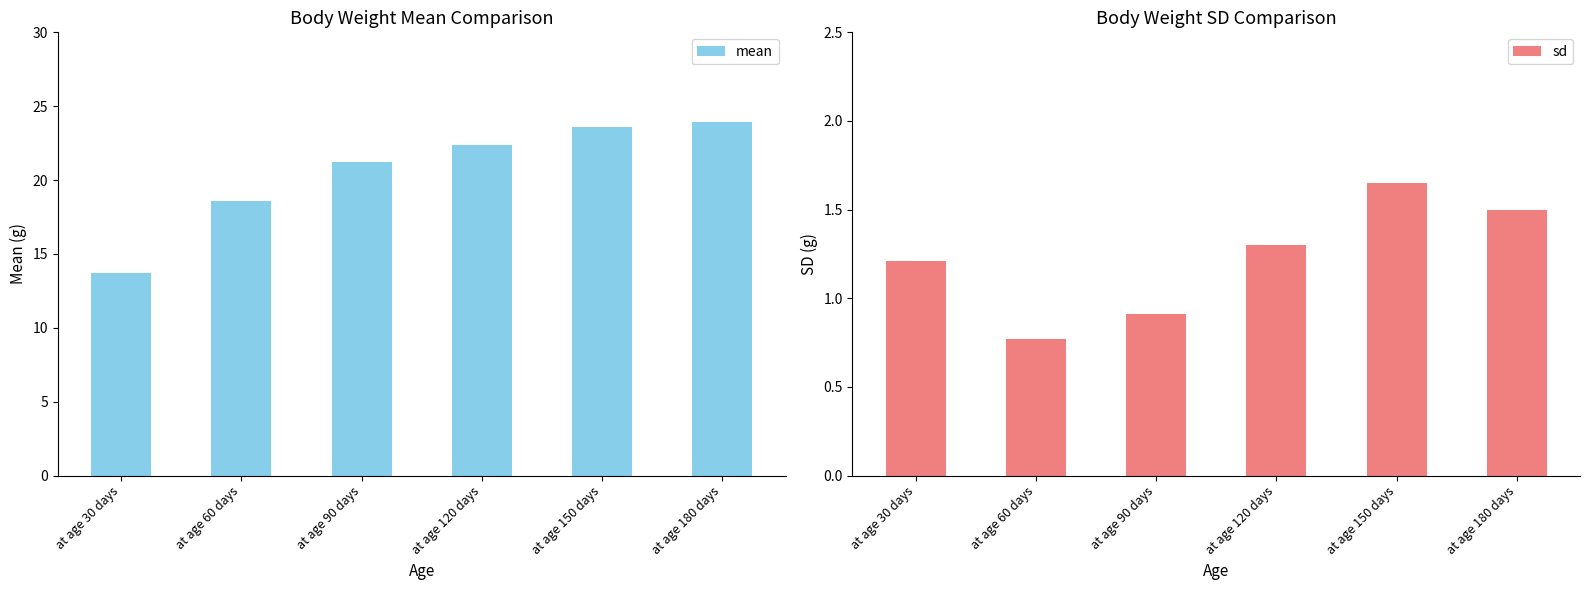

What is the total value across all series at at age 120 days?

23.7